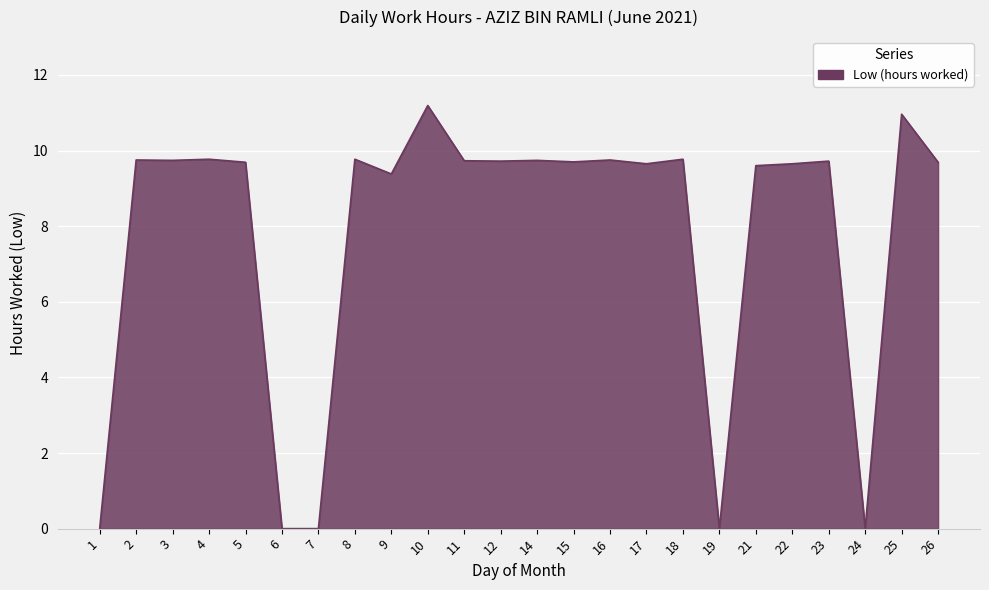

Does the chart display data point markers on the line(s)?

No